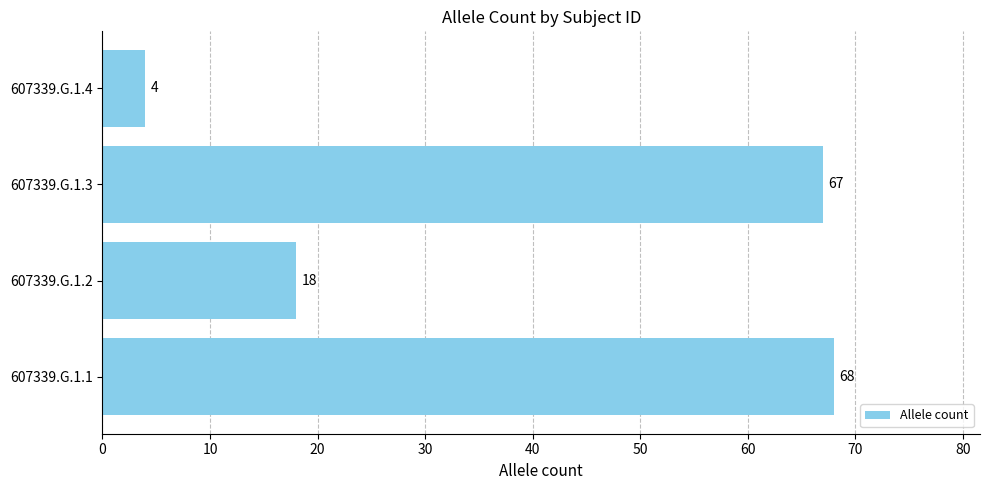

Reading top to bottom, transcribe all the data shown in this chart.

4	67	18	68